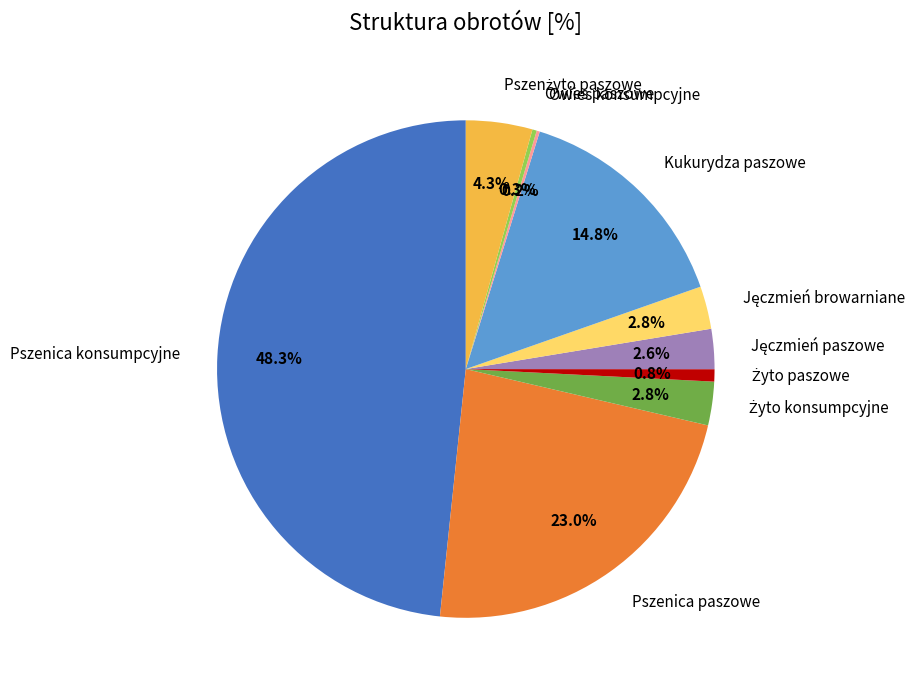

Does Kukurydza paszowe represent more than half of the total?

No